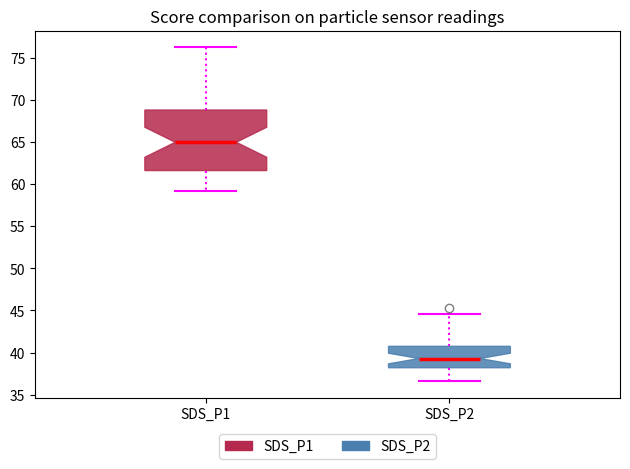

Which box is the tallest, from its lower edge to its upper edge?

SDS_P1